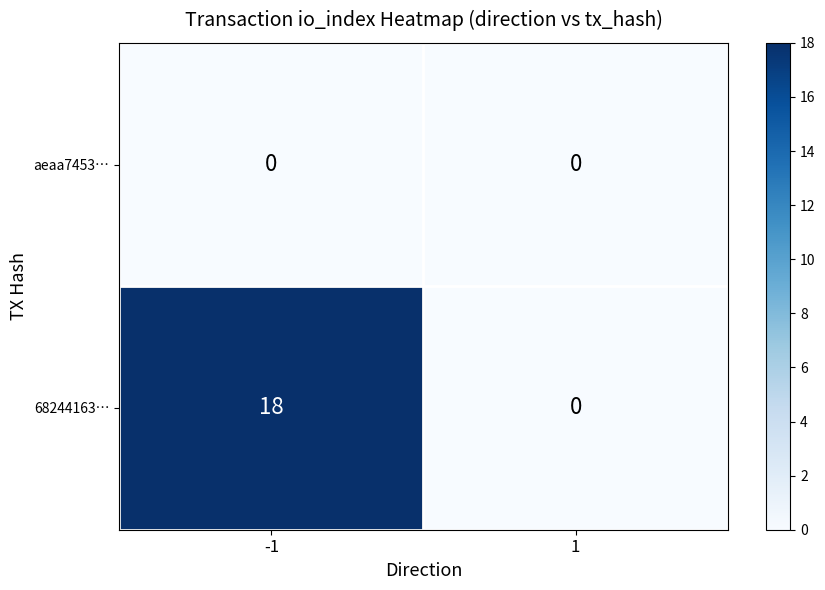

How many values in the 68244163… series are below 18?

1